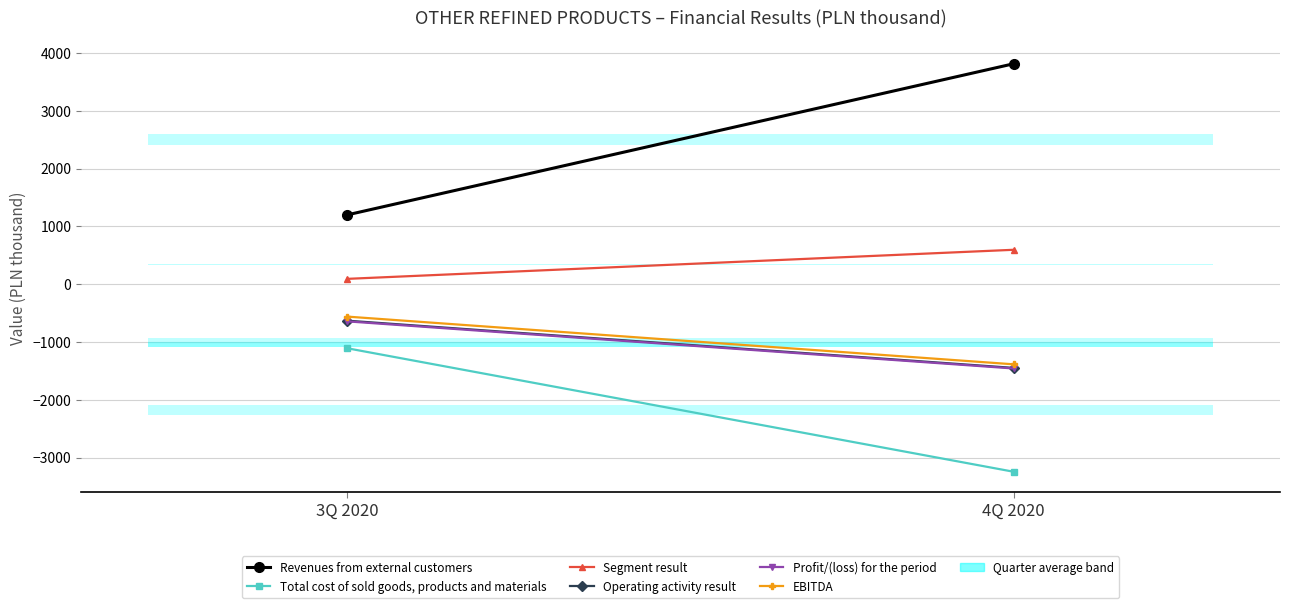

What is the spread (max minus min) of values at 3Q 2020?

2310.0